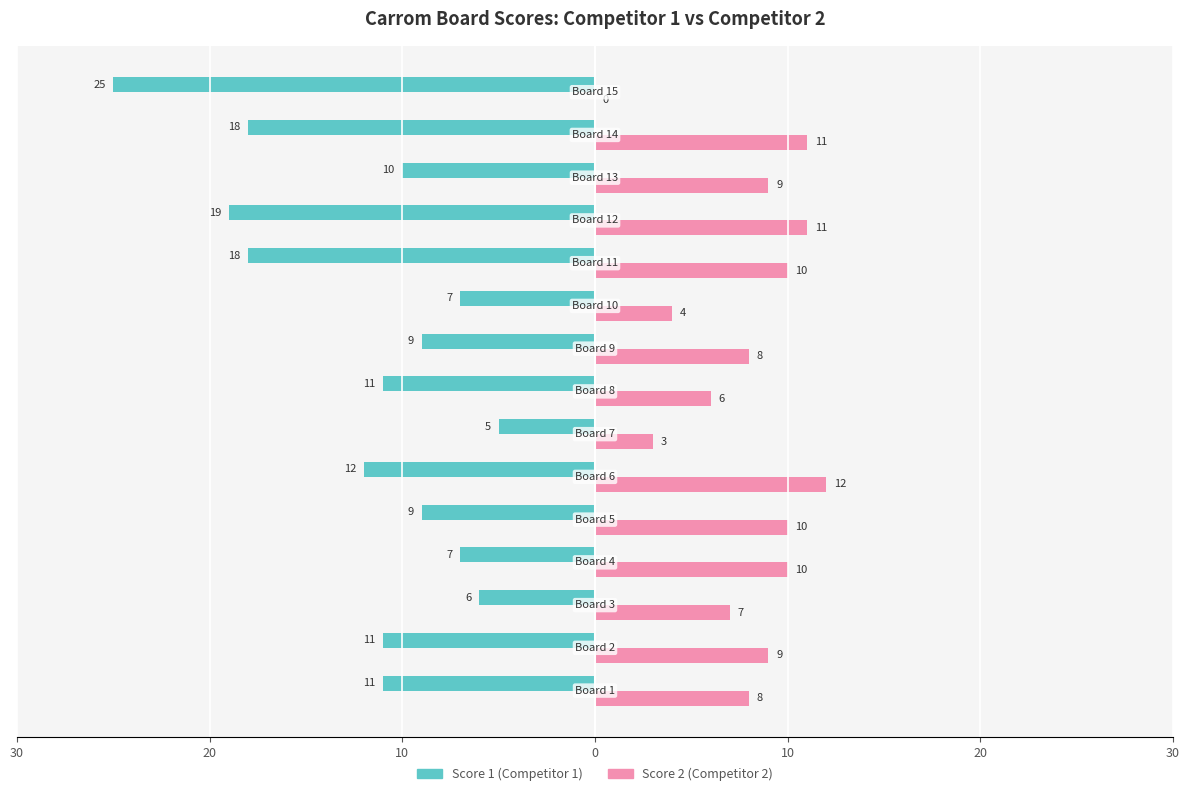

Reading left to right, extract all data points from this chart.

Score 1: -11	-11	-6	-7	-9	-12	-5	-11	-9	-7	-18	-19	-10	-18	-25
Score 2: 8	9	7	10	10	12	3	6	8	4	10	11	9	11	0